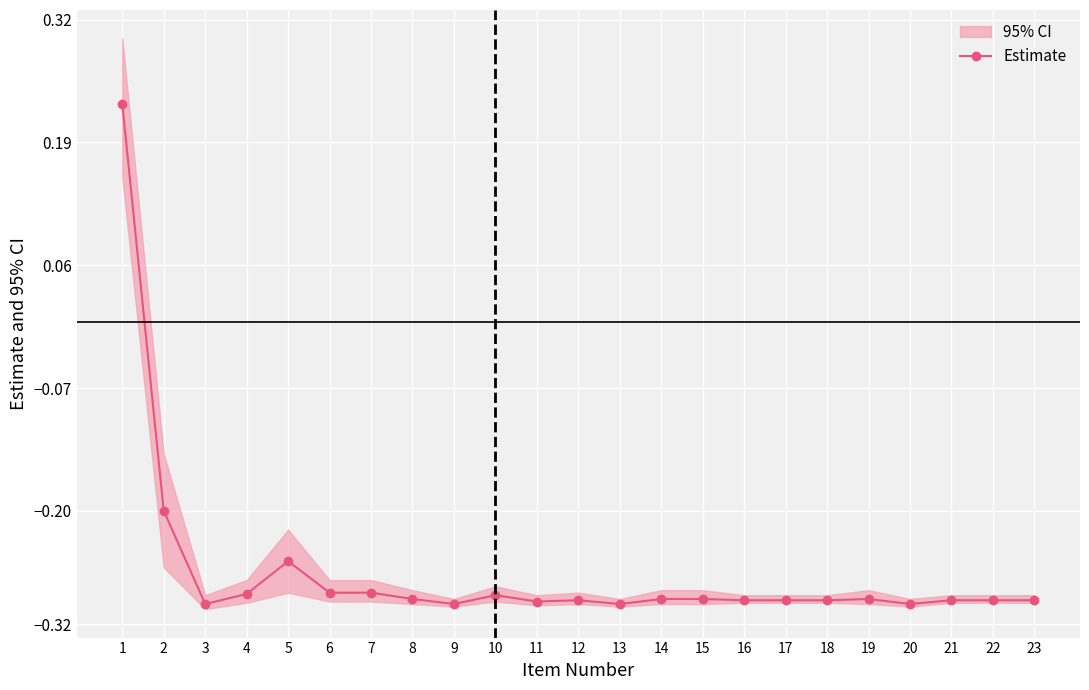

What is the difference between the second highest and second lowest values?

0.1